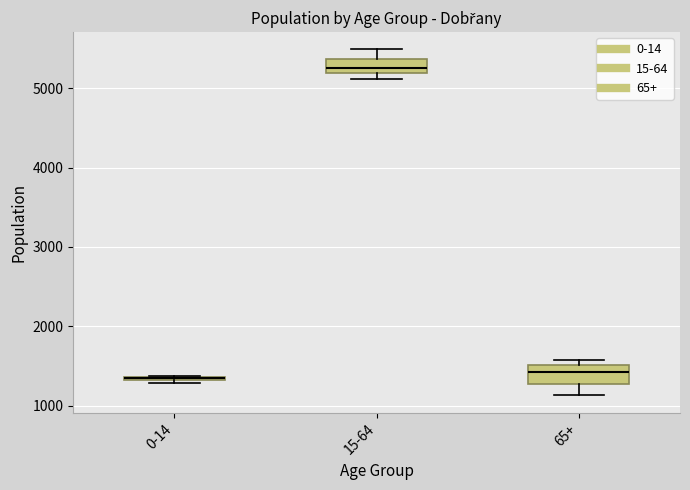

Where is the lower edge of the box for 65+ on the y-axis? The values are not printed on the chart, so give them approximately, as read against the axis.

1300